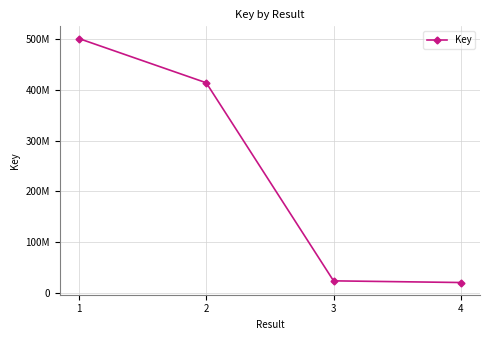

Reading left to right, extract all data points from this chart.

501443681	414137928	23195470	19893635